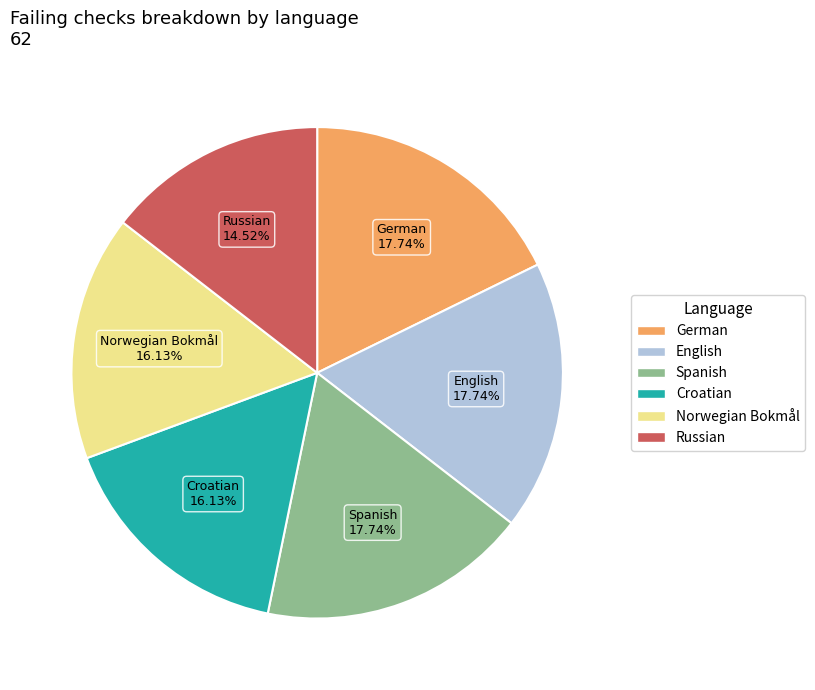

To the nearest percent, what portion does German represent?

18%